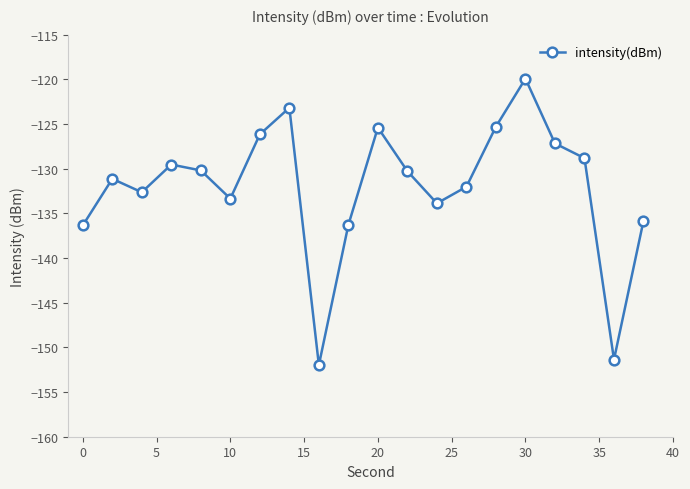

How many points are lower than both their immediate neighbors (excluding endpoints)?

5